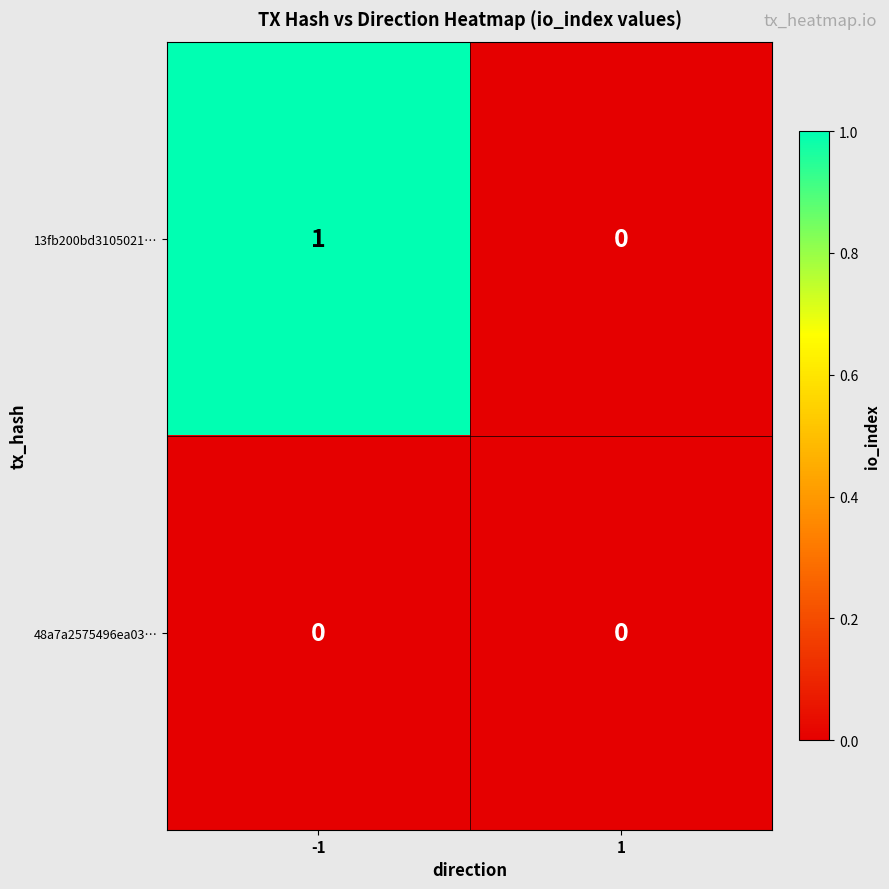

Is it true that 13fb200bd3105021… equals 0 at 1?

True